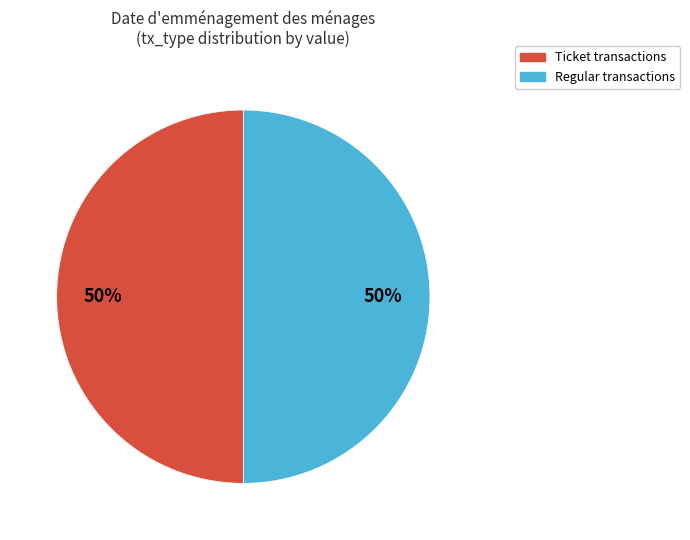

To the nearest percent, what is the average slice percentage?

50%